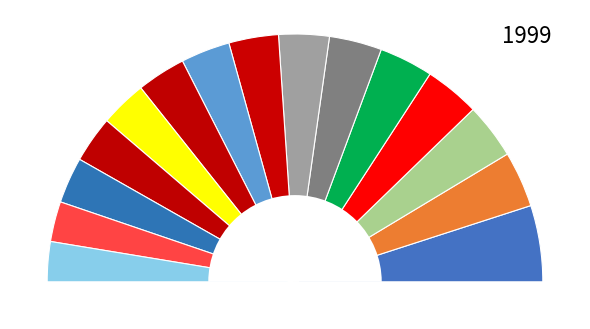

To the nearest percent, what portion does 乳頭山 represent?

7%